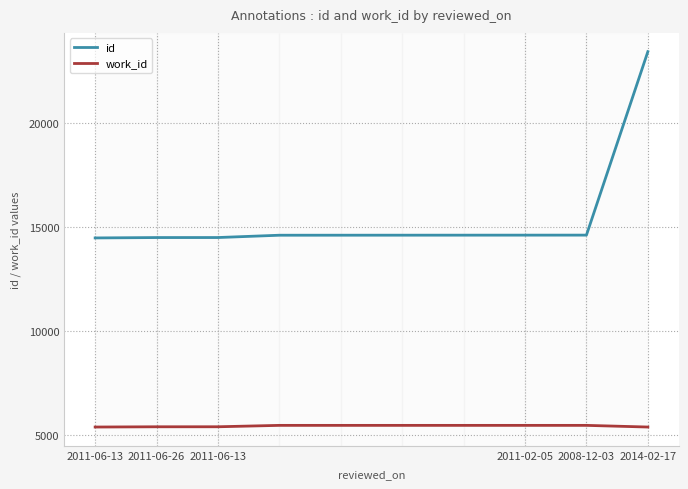

What is the difference between the maximum and minimum values in the work_id series?

80